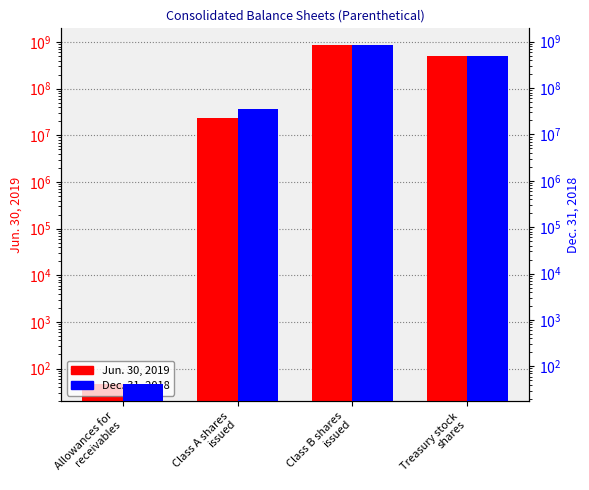

Rank the series by their average value, from lowest to highest.

Dec. 31, 2018, Jun. 30, 2019